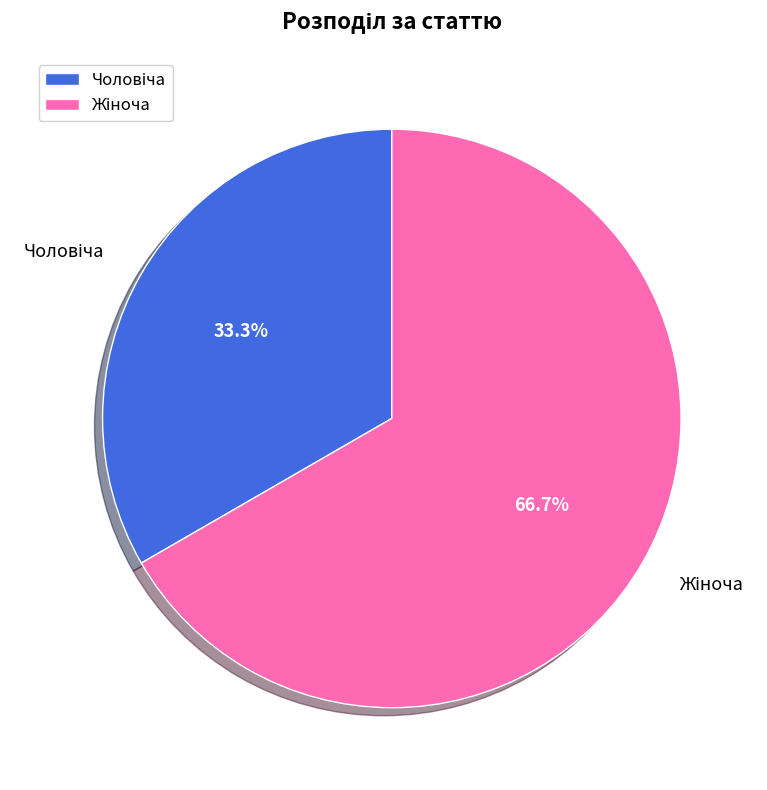

How many segments does this pie chart have?

2